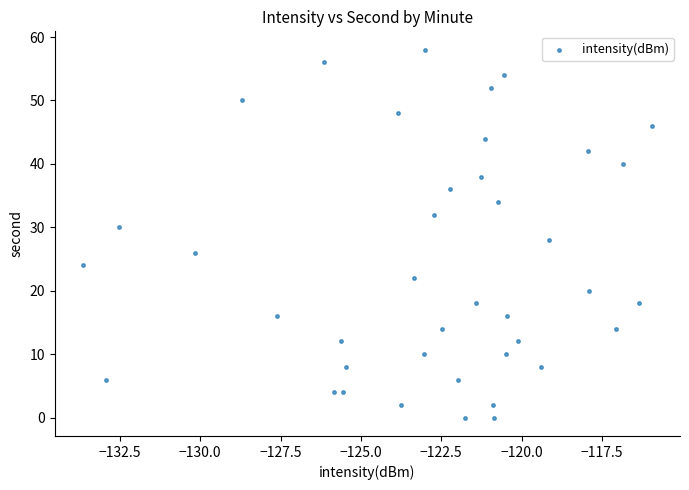

What is the range of Y values (max minus min)?

58